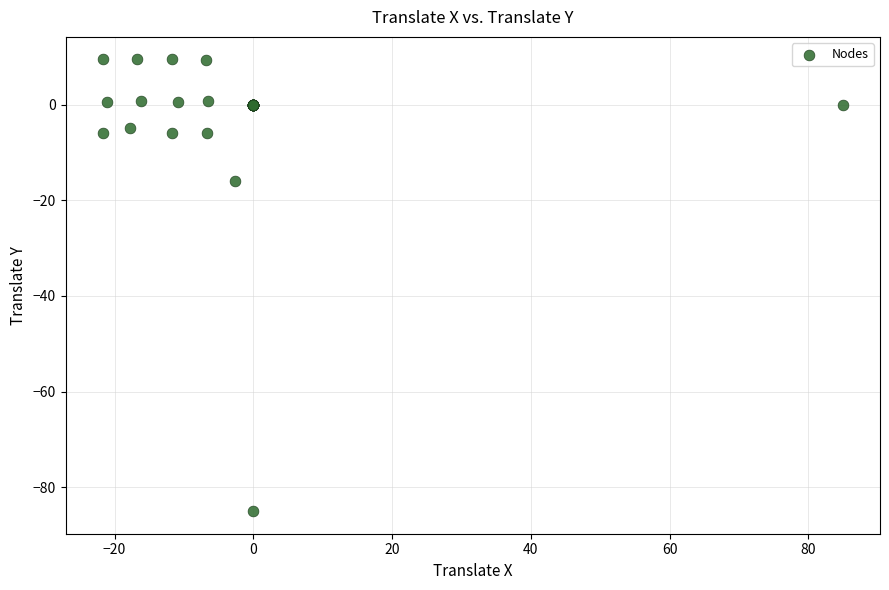

What Y value in the scatter plot is closest to -37?

-16.0